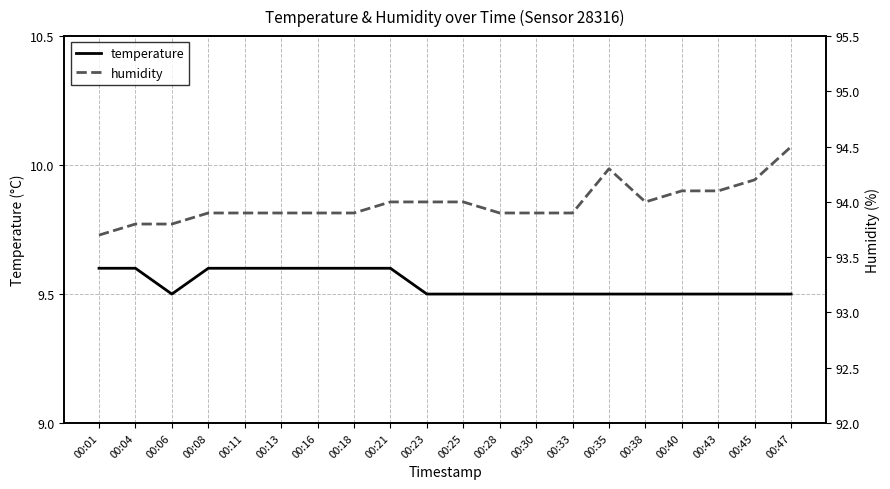

True or false: humidity and temperature cross at least once.

False